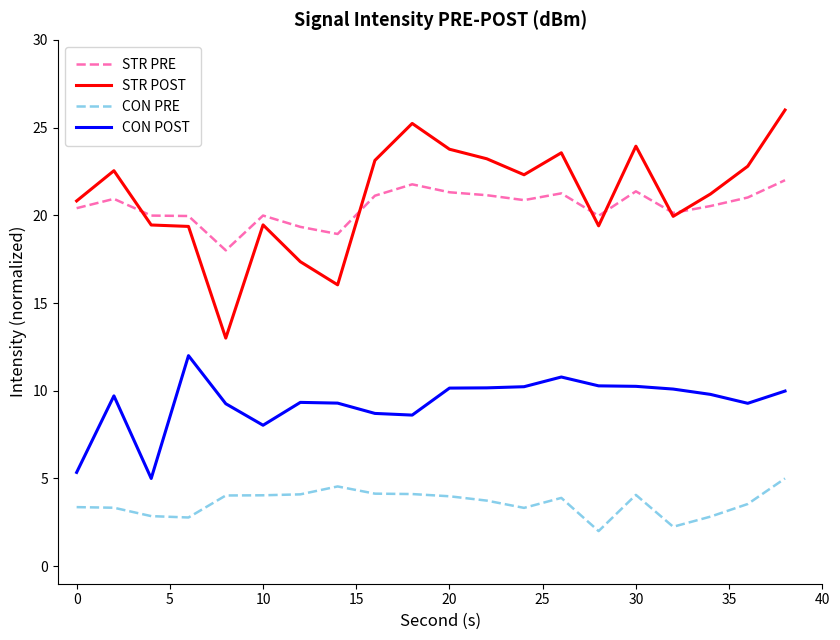

List the series in order of their peak value, lowest first.

CON PRE, CON POST, STR PRE, STR POST